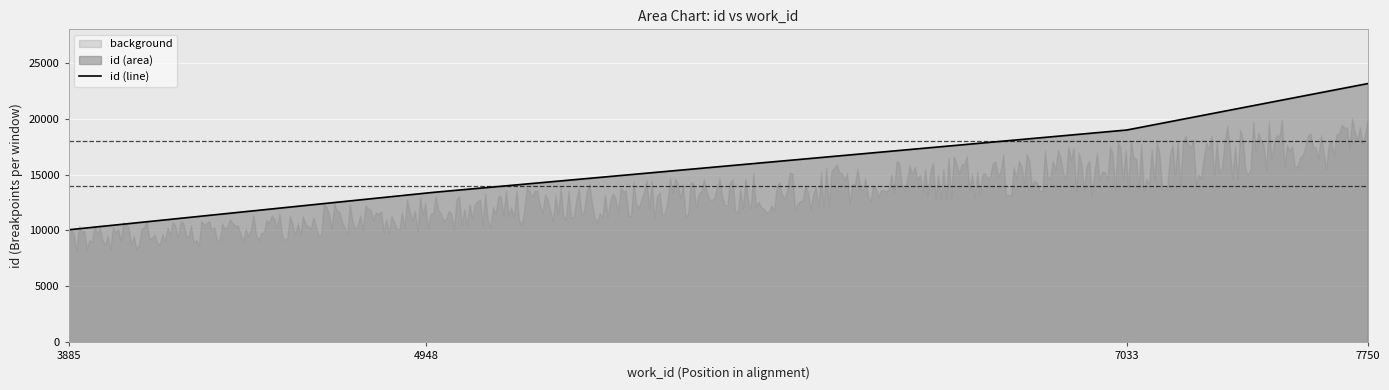

Between 7750 and 4948, which is larger?

7750